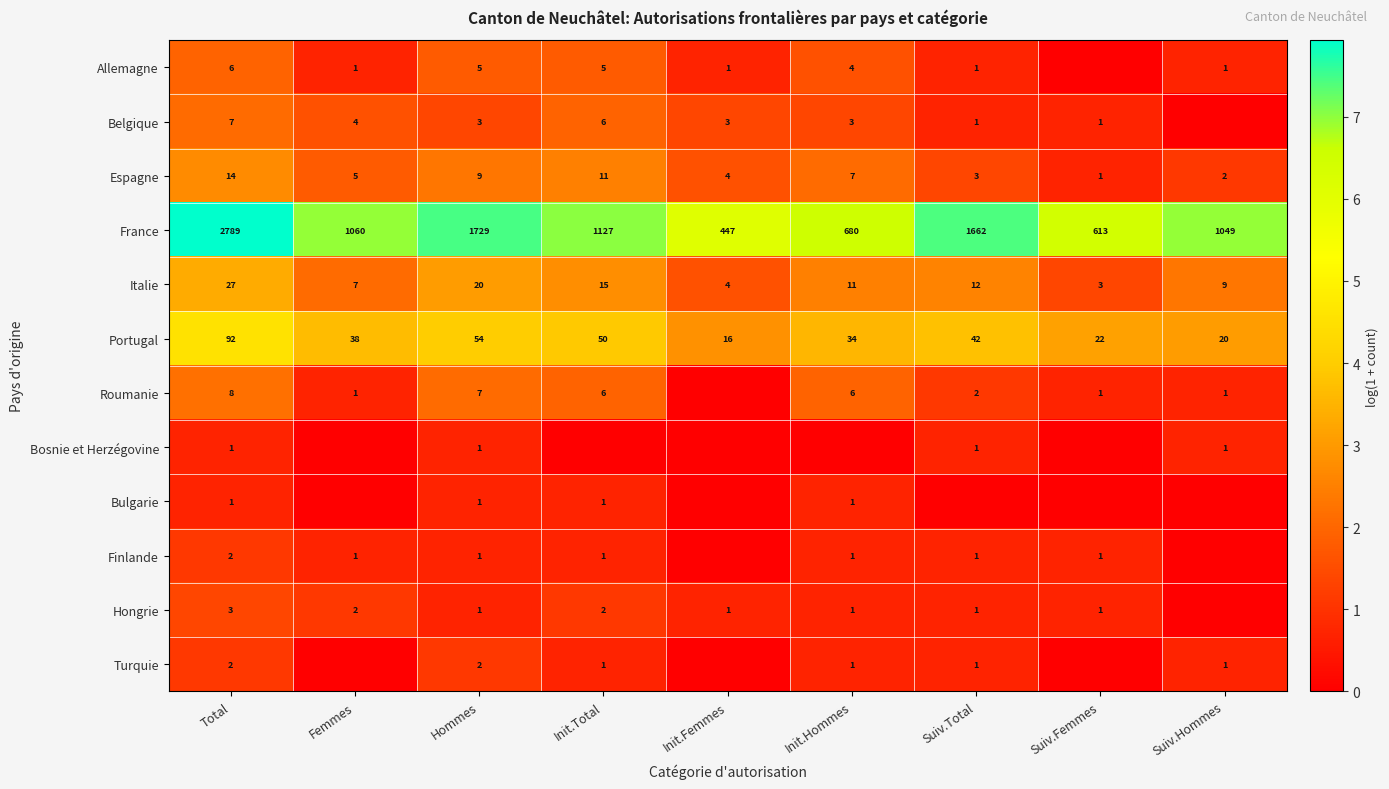

What is the total value across all series at Total?

2952